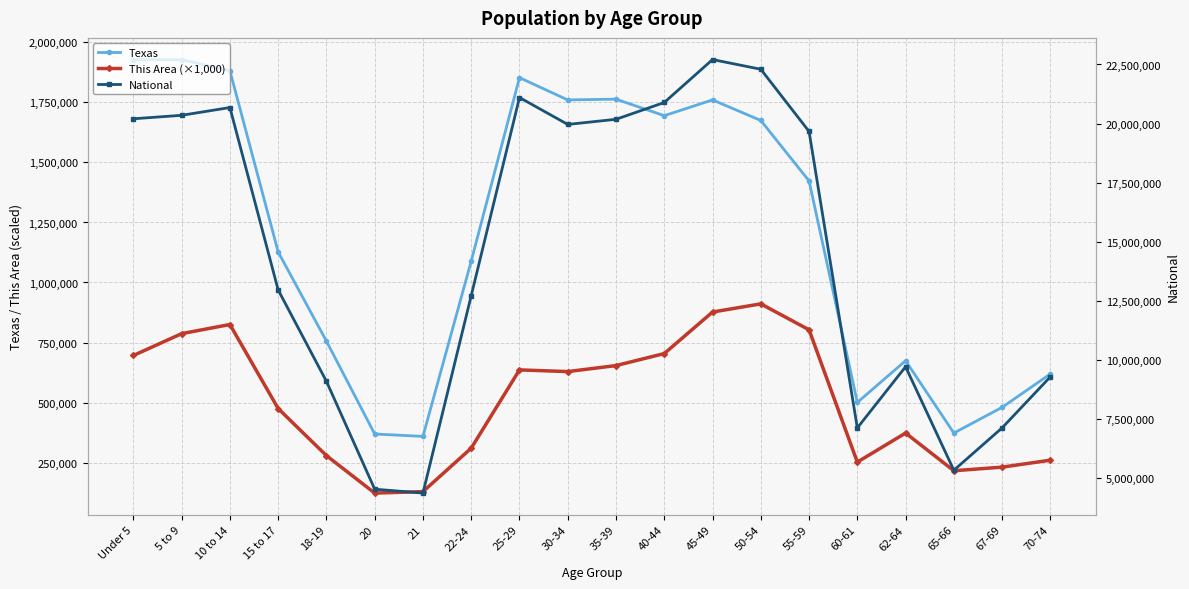

How many data points does each series have?

20